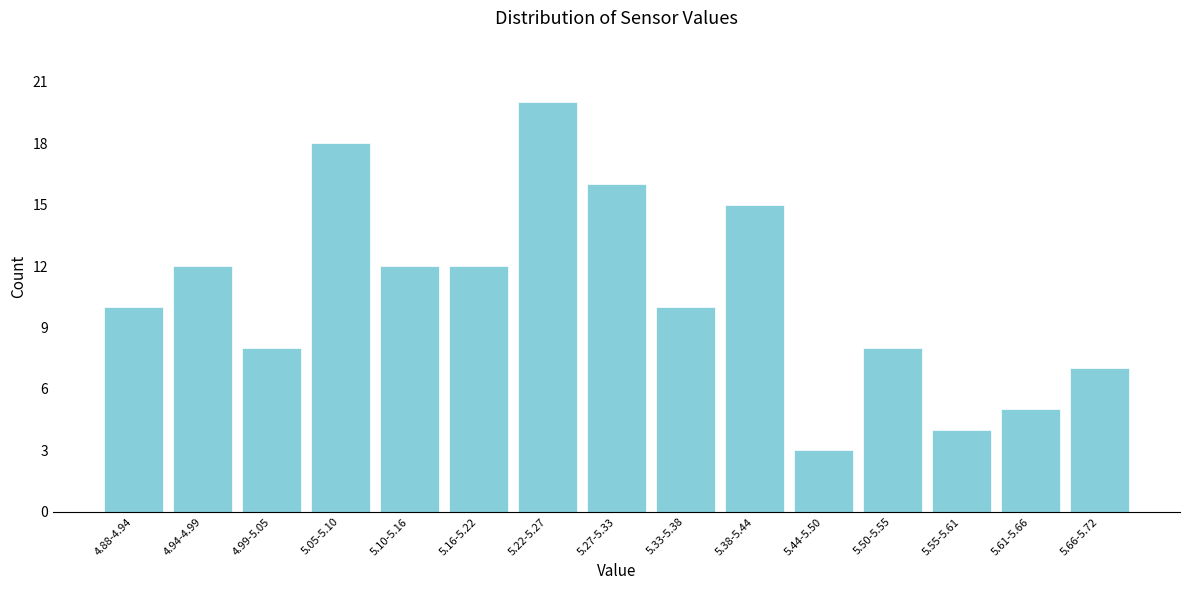

Reading right to left, transcribe all the data shown in this chart.

5.66-5.72=7	5.61-5.66=5	5.55-5.61=4	5.50-5.55=8	5.44-5.50=3	5.38-5.44=15	5.33-5.38=10	5.27-5.33=16	5.22-5.27=20	5.16-5.22=12	5.10-5.16=12	5.05-5.10=18	4.99-5.05=8	4.94-4.99=12	4.88-4.94=10